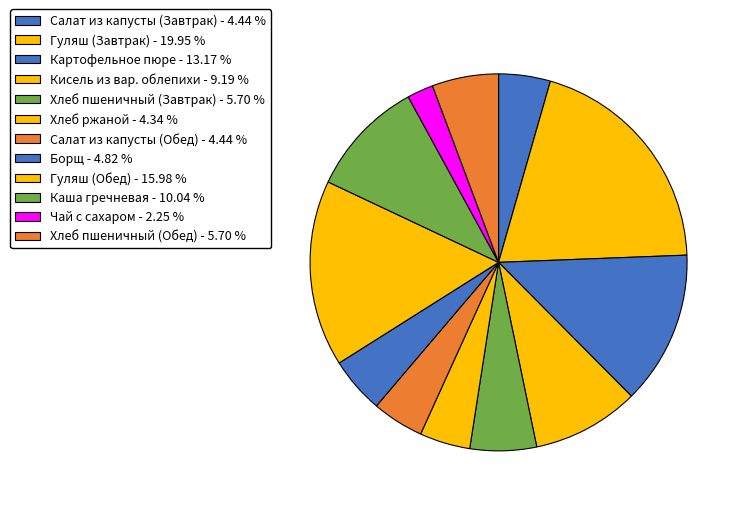

Does Чай с сахаром account for over 50% of the chart?

No